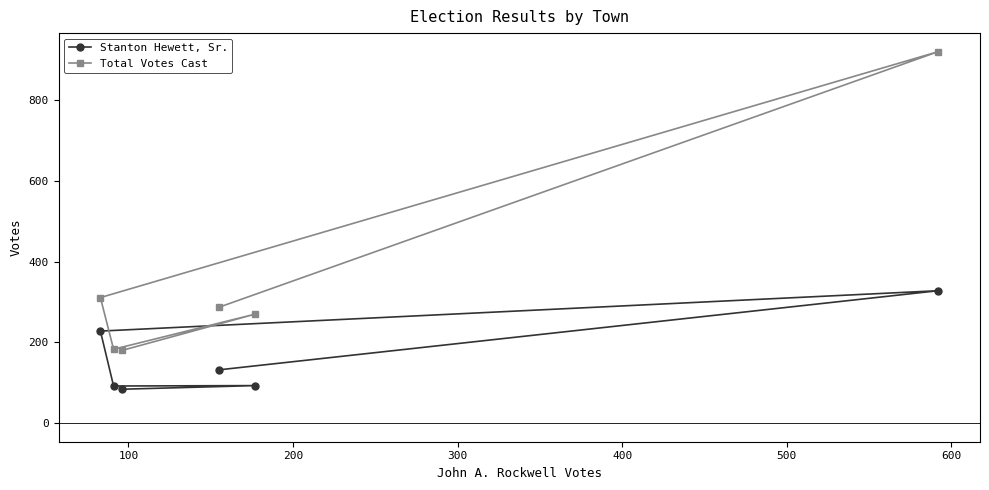

Does the chart display data point markers on the line(s)?

Yes